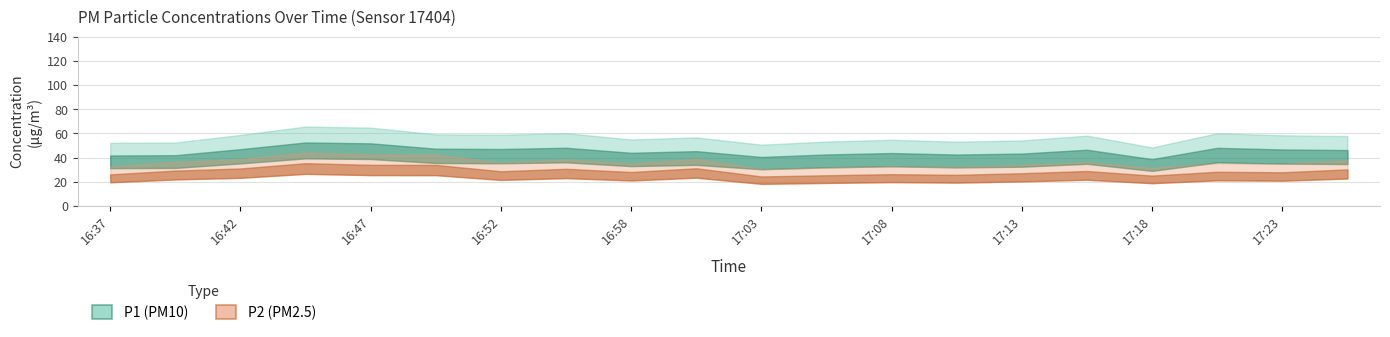

Which series has the largest total across all categories?

P1